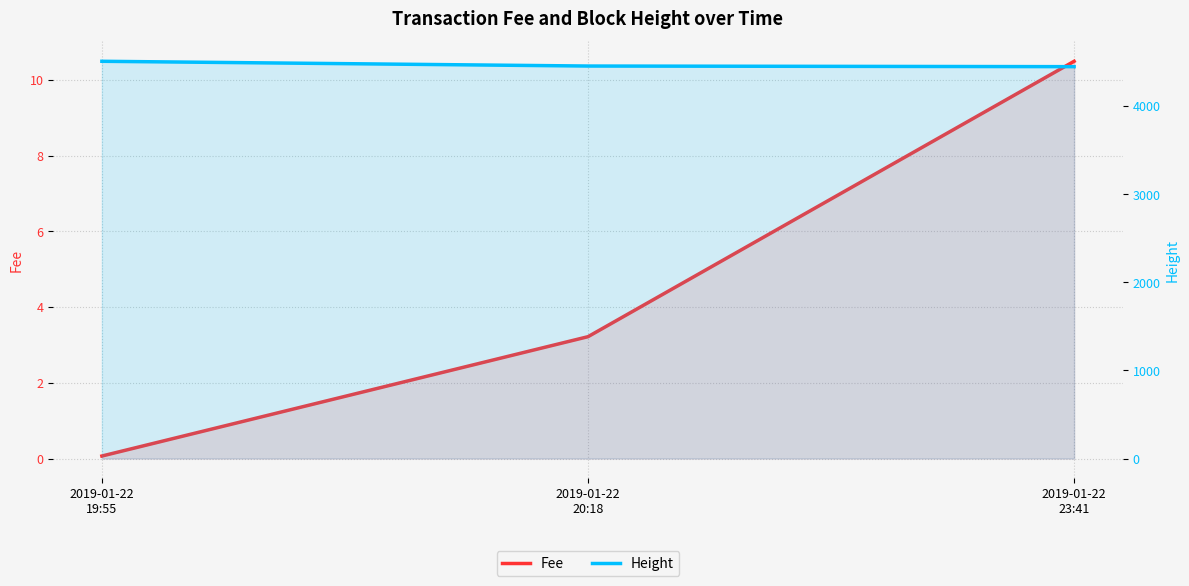

Does the chart display data point markers on the line(s)?

No